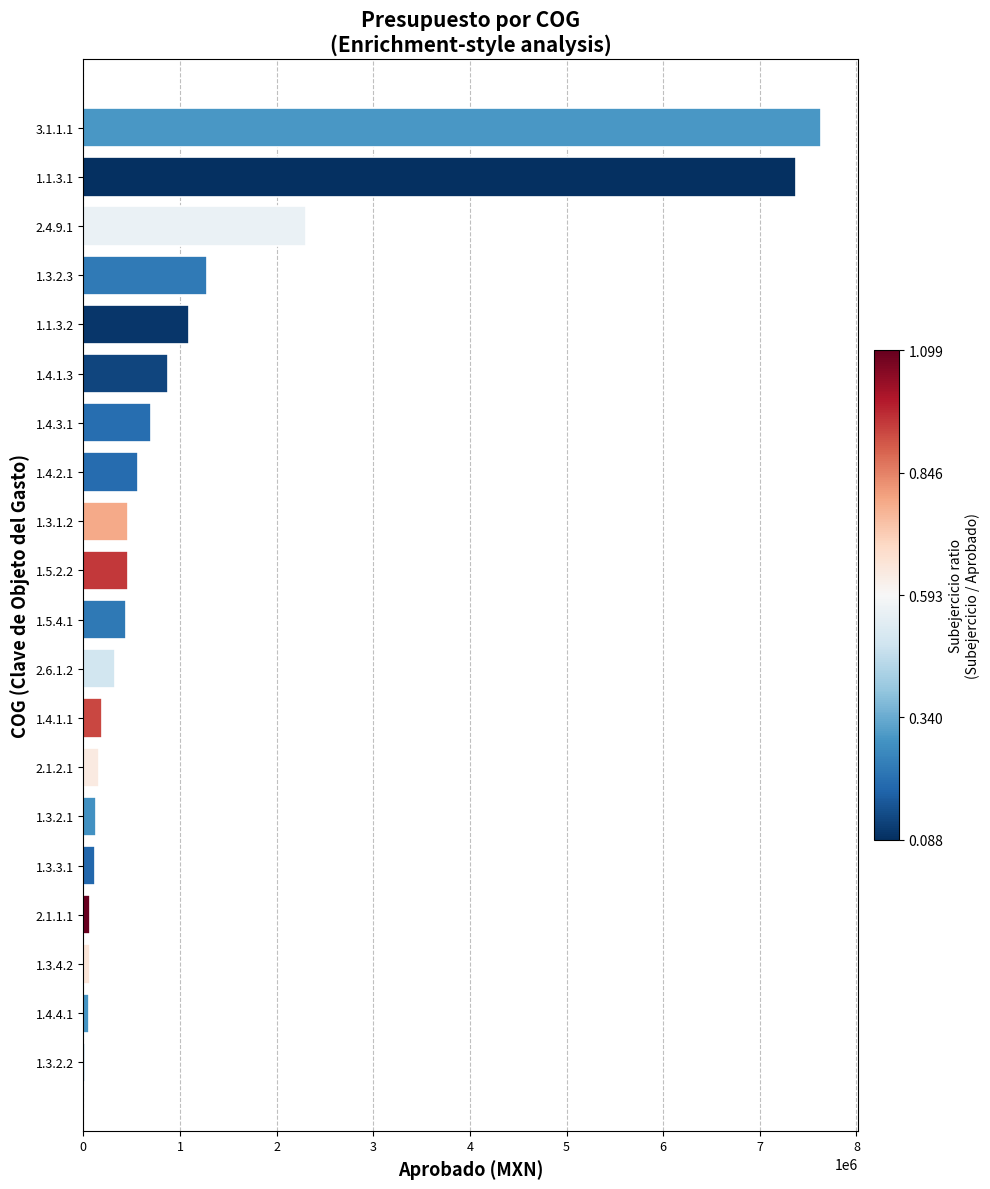

The value at 1.3.2.3 is 717658. True or false?

False